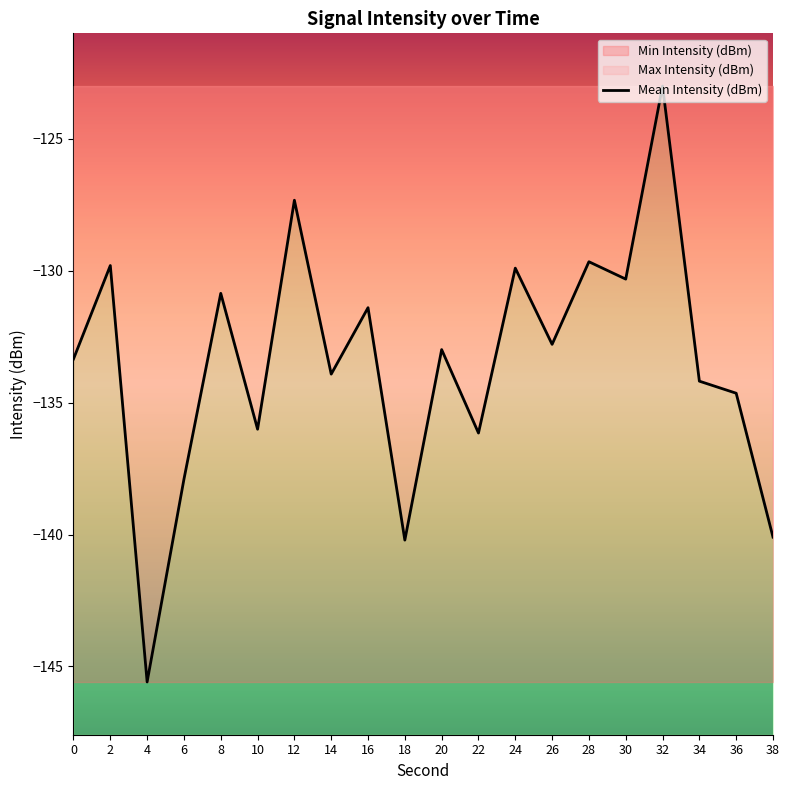

Reading left to right, transcribe all the data shown in this chart.

0=-133.3	2=-129.8	4=-145.6	6=-137.9	8=-130.9	10=-136.0	12=-127.3	14=-133.9	16=-131.4	18=-140.2	20=-133.0	22=-136.2	24=-129.9	26=-132.8	28=-129.7	30=-130.3	32=-123.0	34=-134.2	36=-134.6	38=-140.1